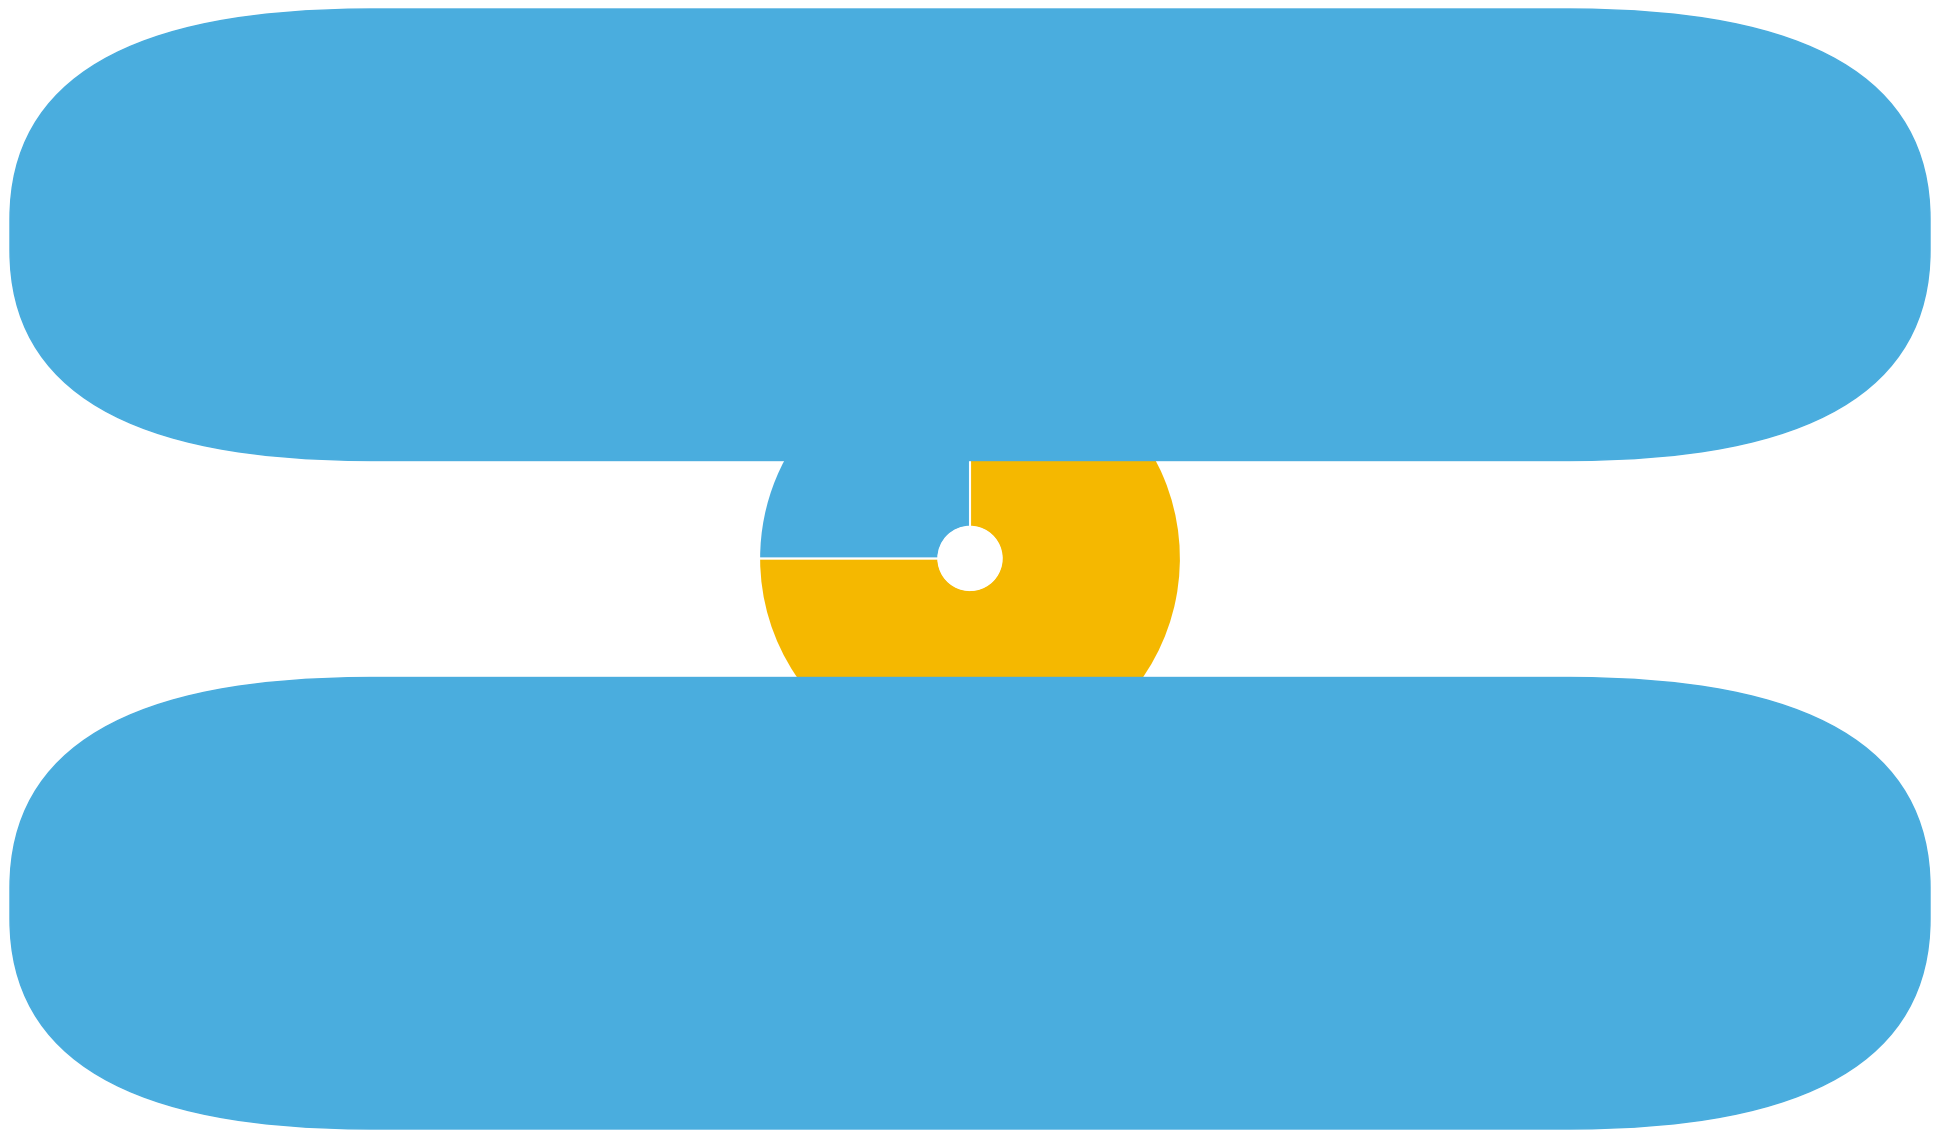

Which category has the biggest portion of the pie?

OPUS4-28506